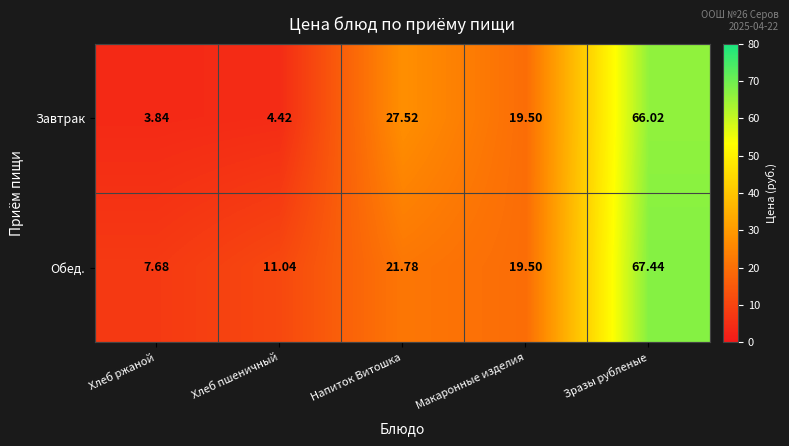

Which series changed the most between Хлеб пшеничный and Зразы рубленые?

Завтрак